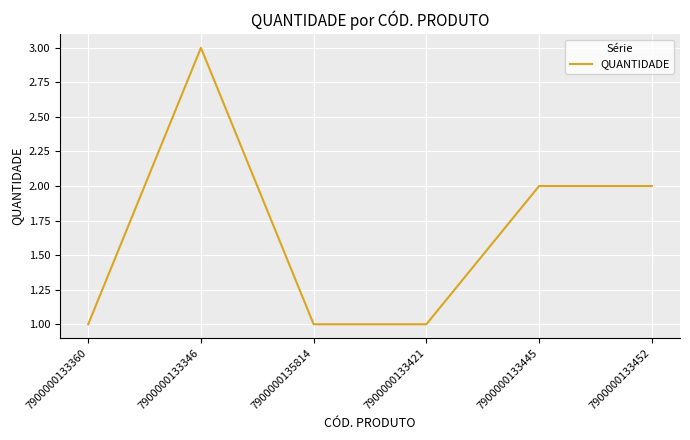

Which label corresponds to the largest value in the chart?

7900000133346